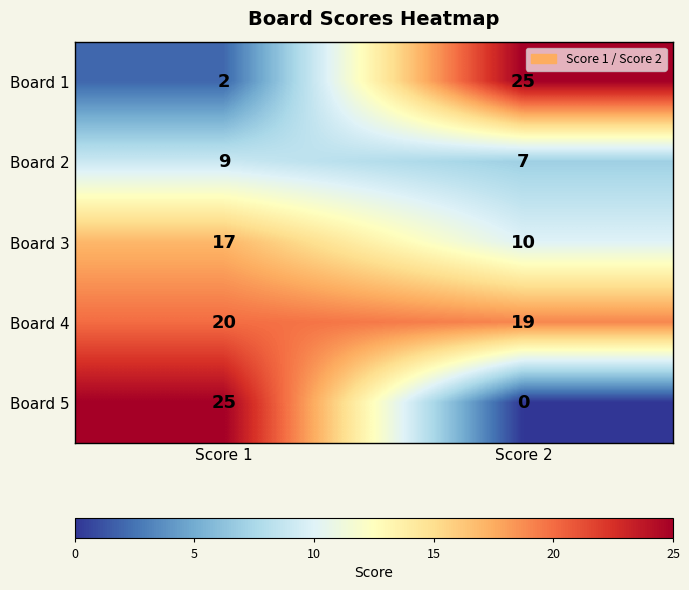

Between Score 1 and Score 2, which series saw the biggest shift?

Board 5